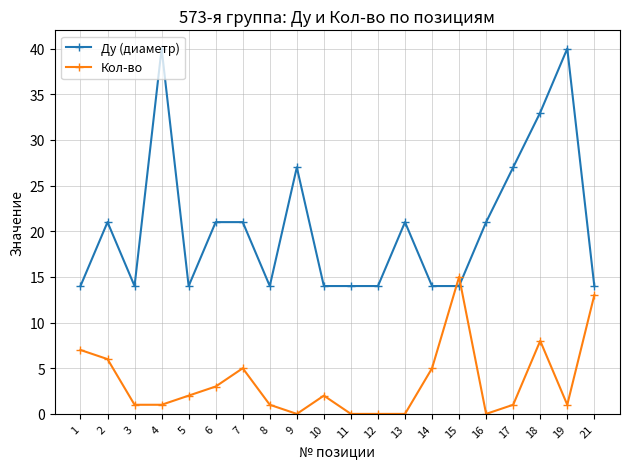

What are all the series names shown in the legend?

Ду (диаметр), Кол-во